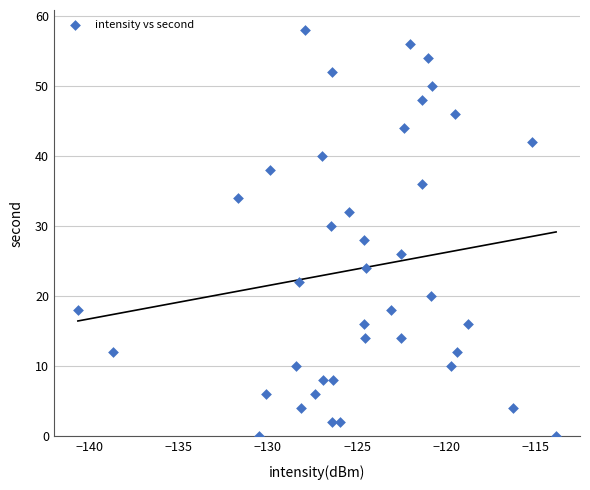

What is the range of Y values (max minus min)?

58